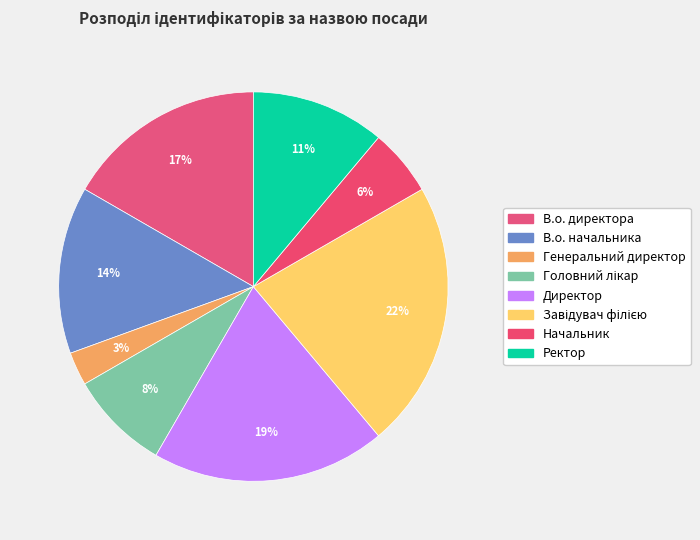

Is there any slice that represents more than half of the pie?

No